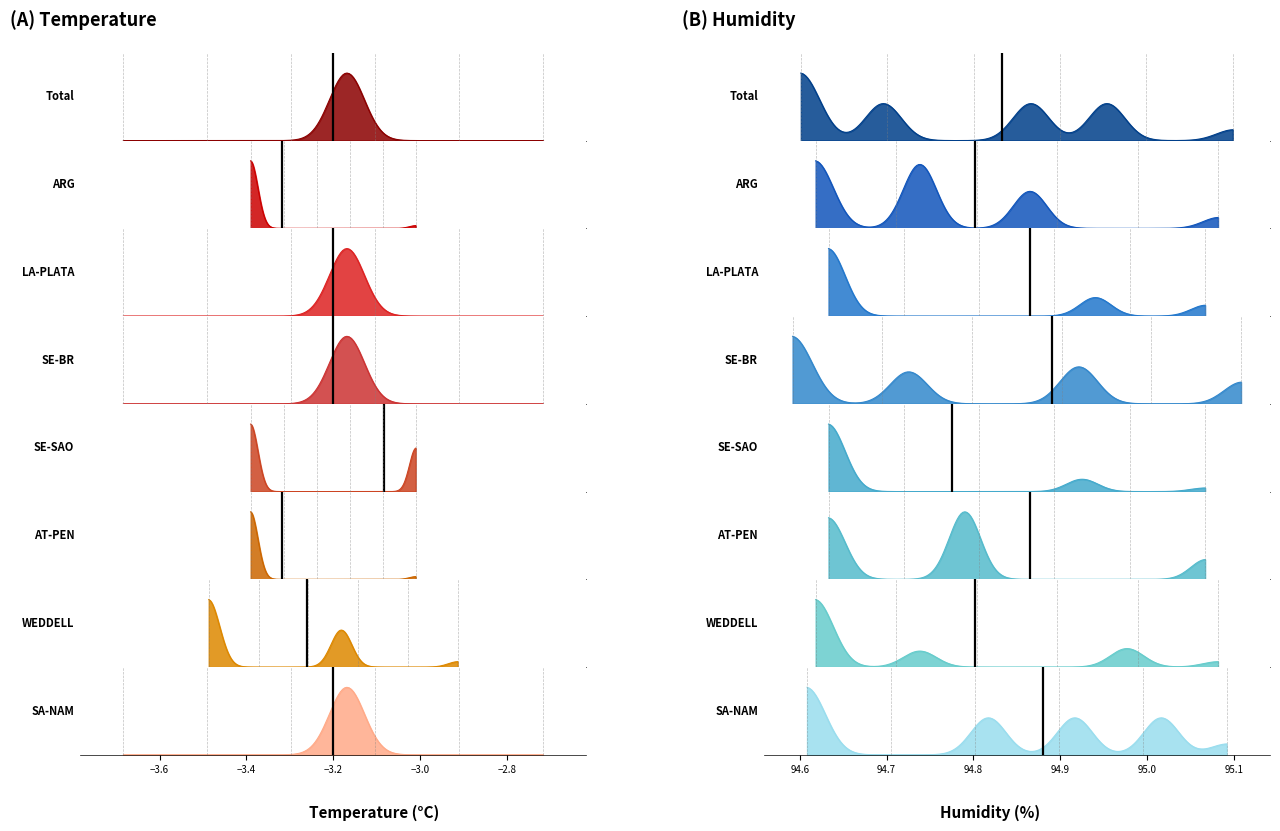

How many data points in temperature are less than -3?

9